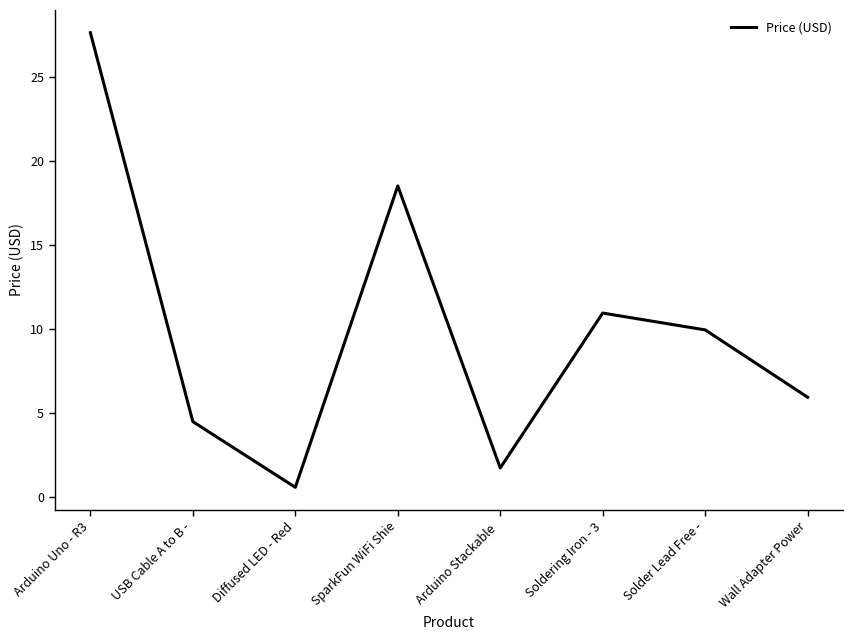

What is the ratio of the value at Solder Lead Free - to the value at Soldering Iron - 3?

0.9